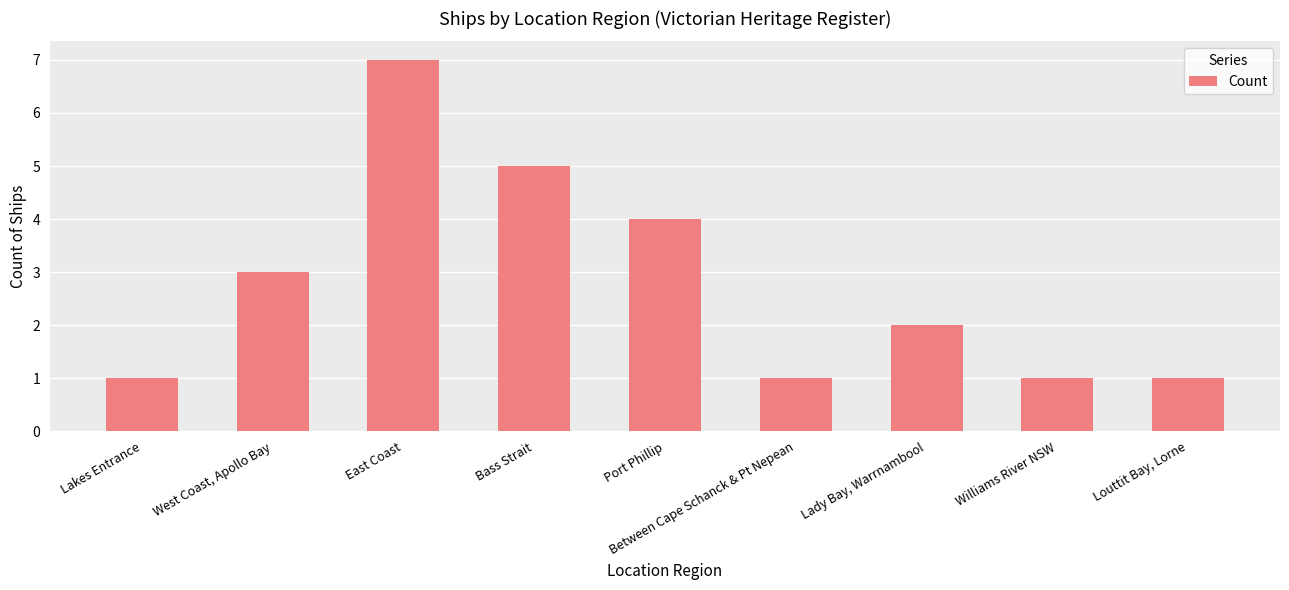

Are the bars grouped side by side (vs. stacked)?

No